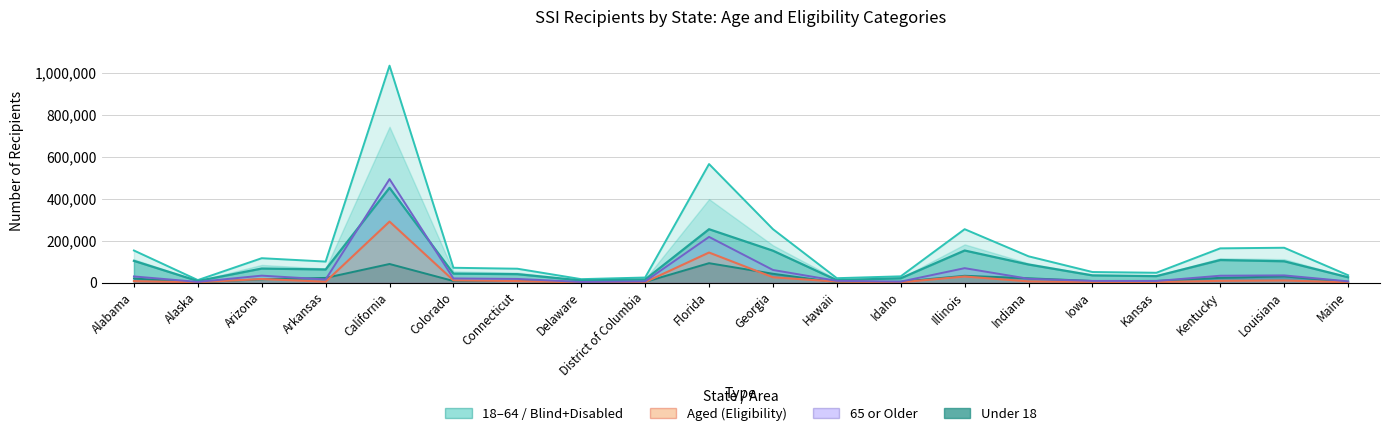

At which category does Under 18 reach its first local valley?

Alaska